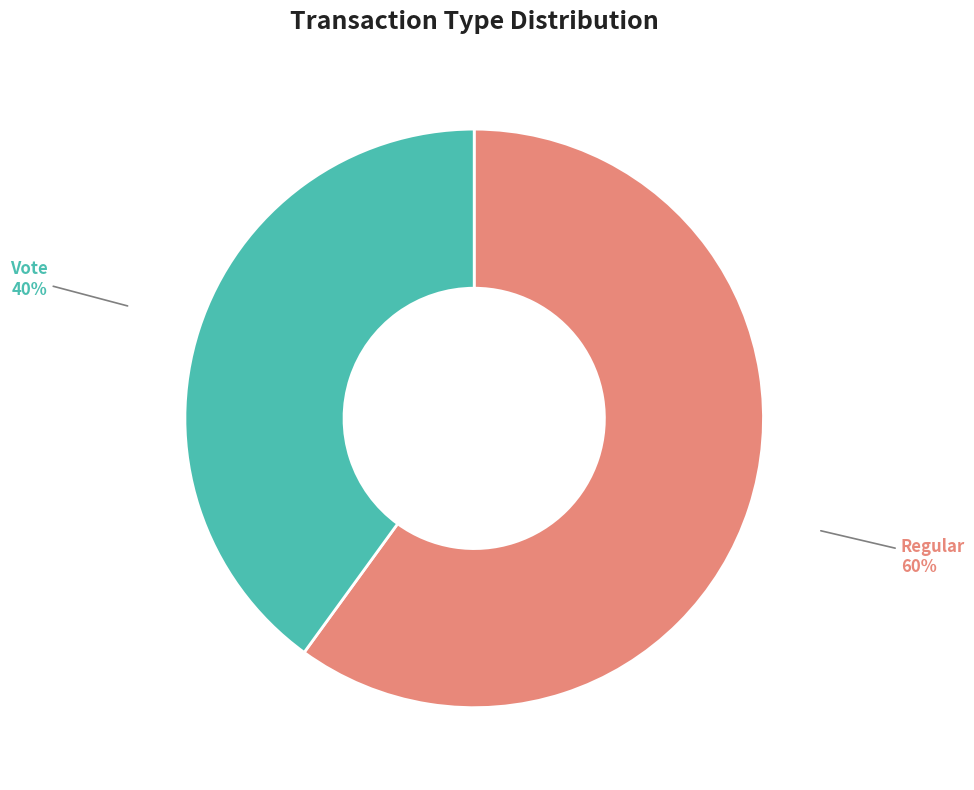

How many segments does this pie chart have?

2